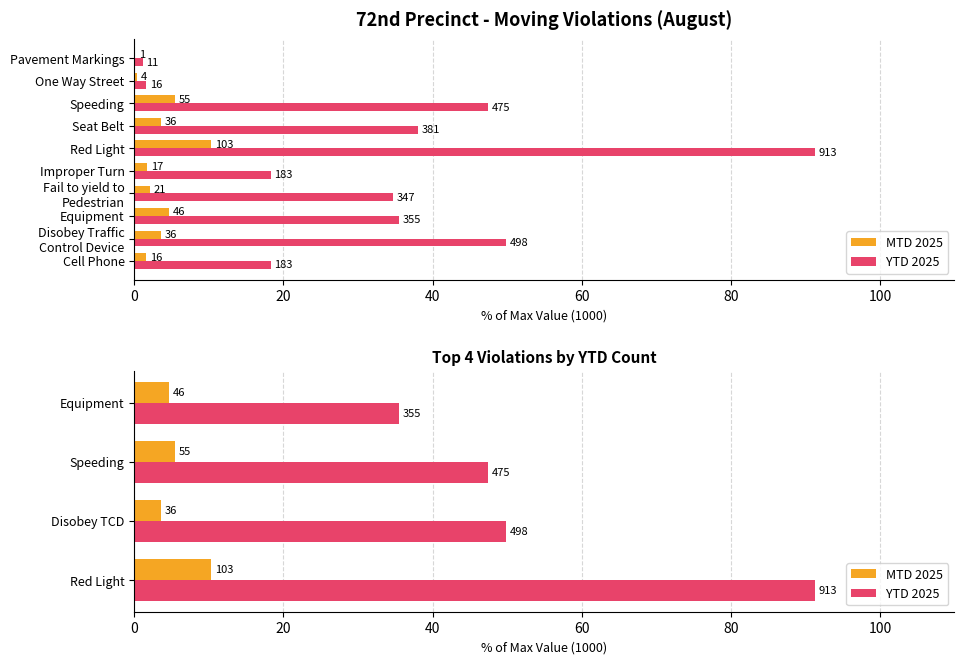

Rank the series by their average value, from lowest to highest.

MTD 2025, YTD 2025